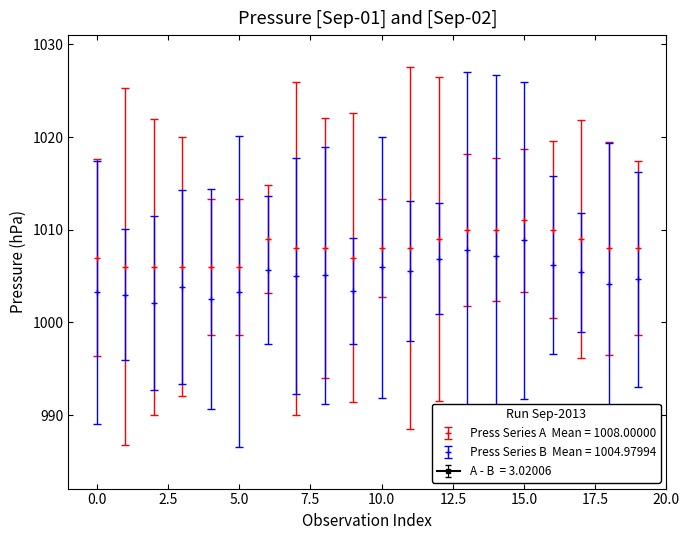

True or false: the data shows 1006 at 5.0.

True